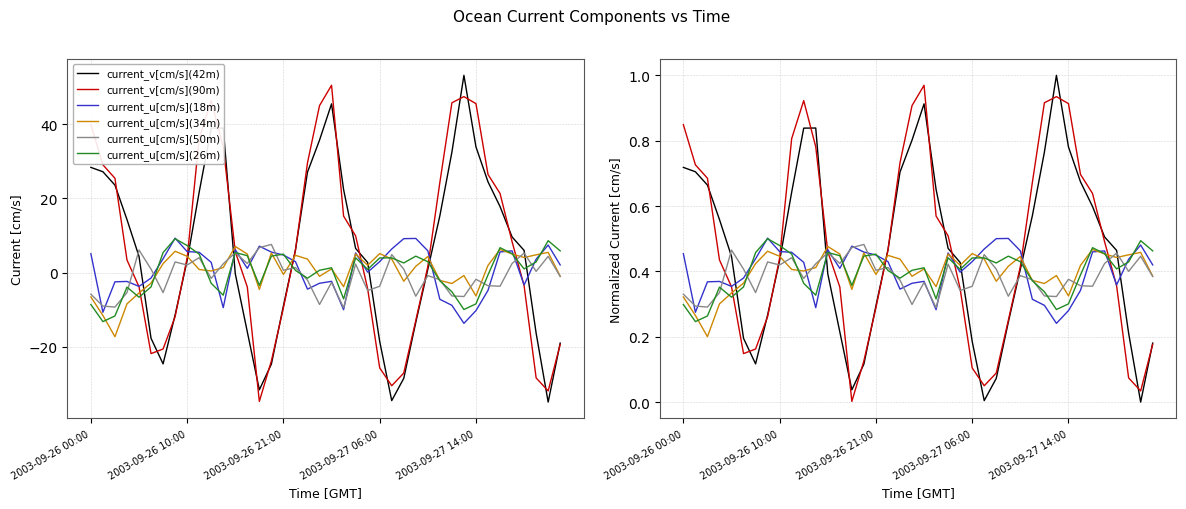

What is the average value of the current_v[cm/s](42m) series?

0.5